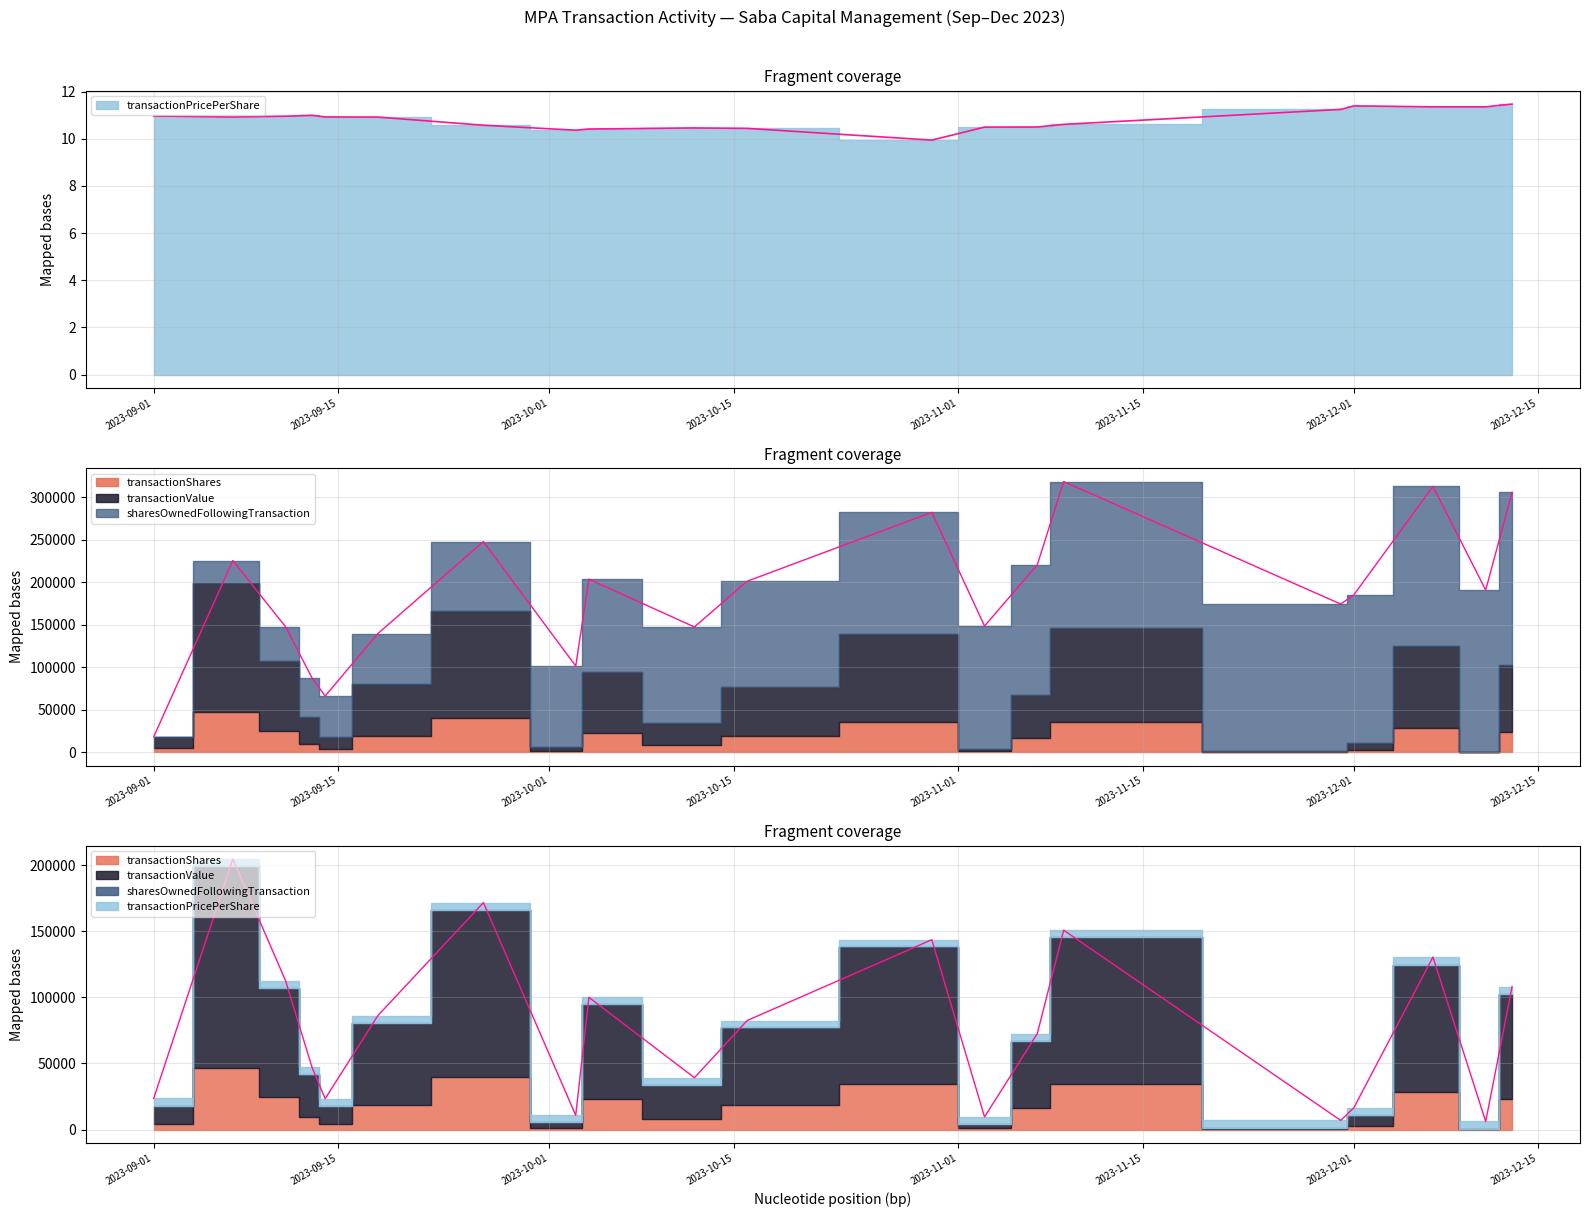

At which category is the sum across all series the highest?

2023-09-07